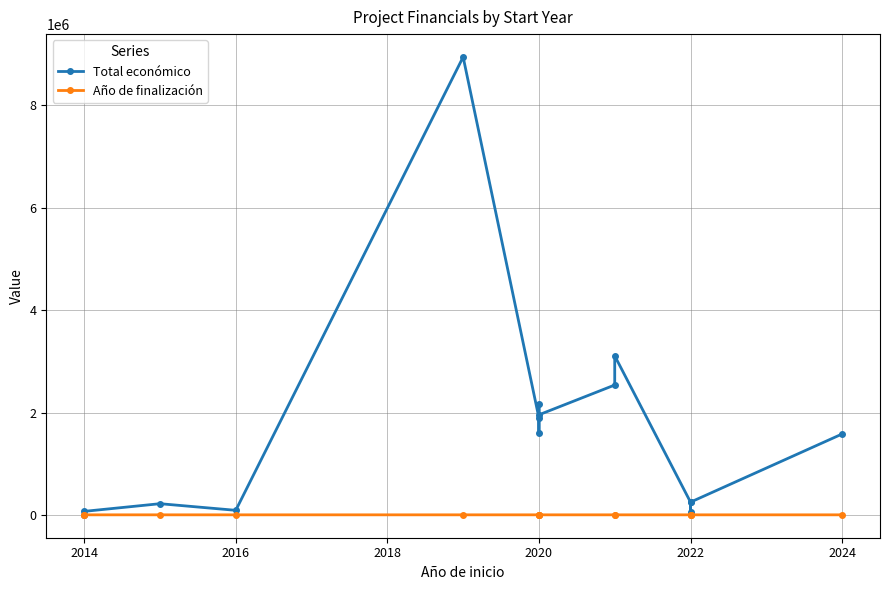

How many values in the Total económico series exceed 1580973?

7